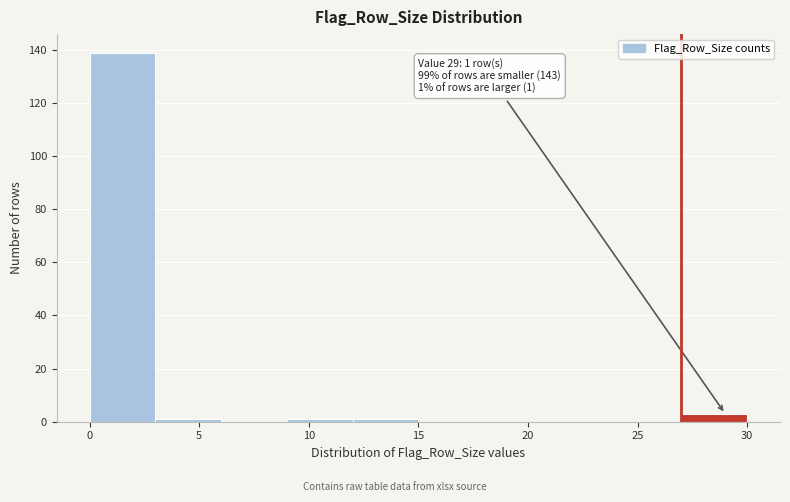

Which range on the x-axis has the tallest bar?

0 to 3